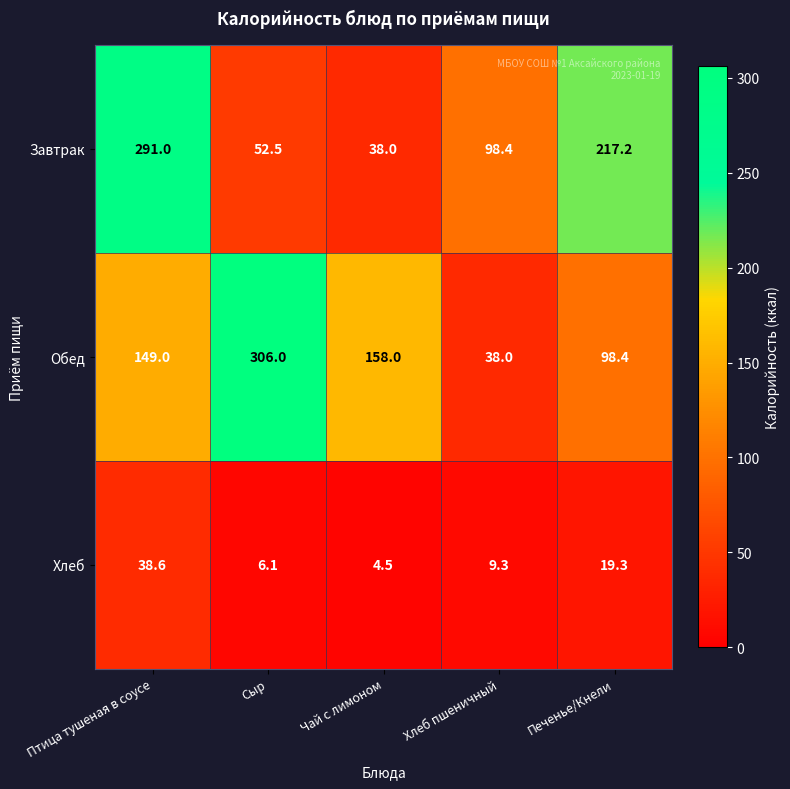

Which label corresponds to the largest value in the chart?

Сыр